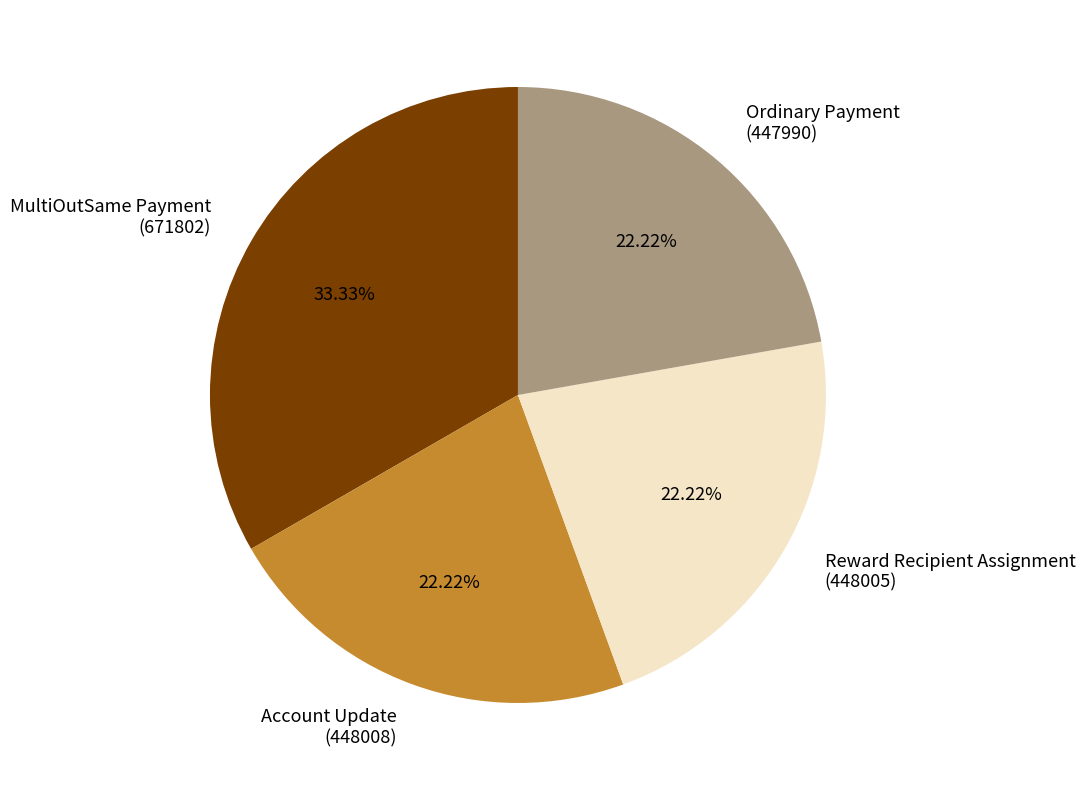

What is the ratio of the value at Ordinary Payment (447990) to the value at Reward Recipient Assignment (448005)?

1.0